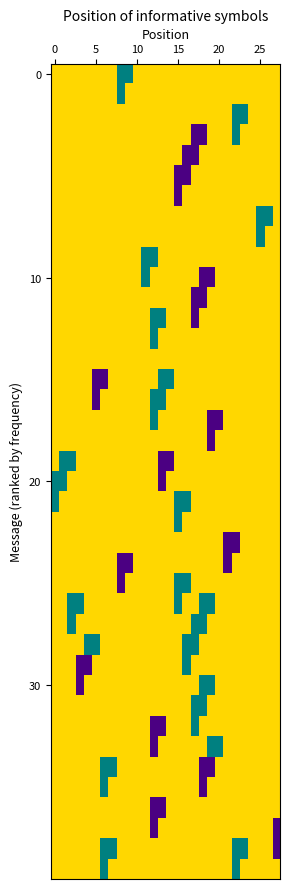

At which category does the chart reach its minimum across all series?

8